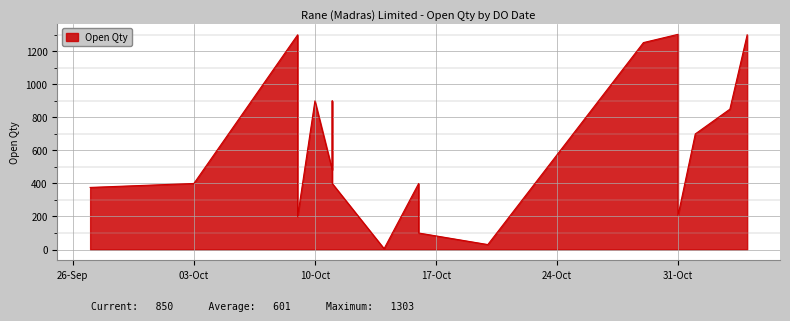

Which category has the highest value across all series?

31/10/2023